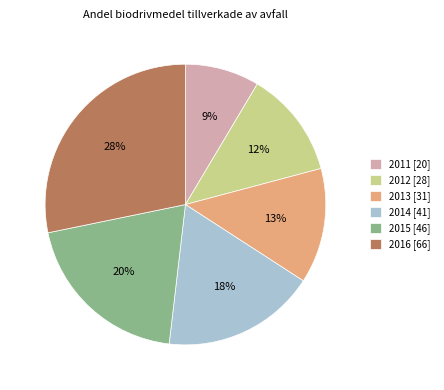

The 2016 slice represents 28% of the pie. True or false?

True